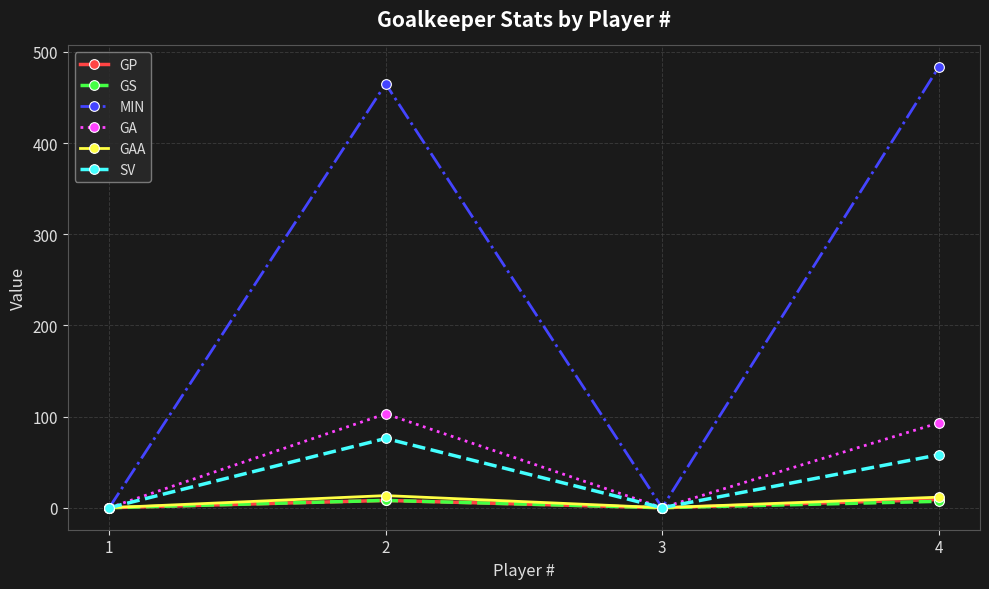

What is the maximum value shown in the chart?

483.0